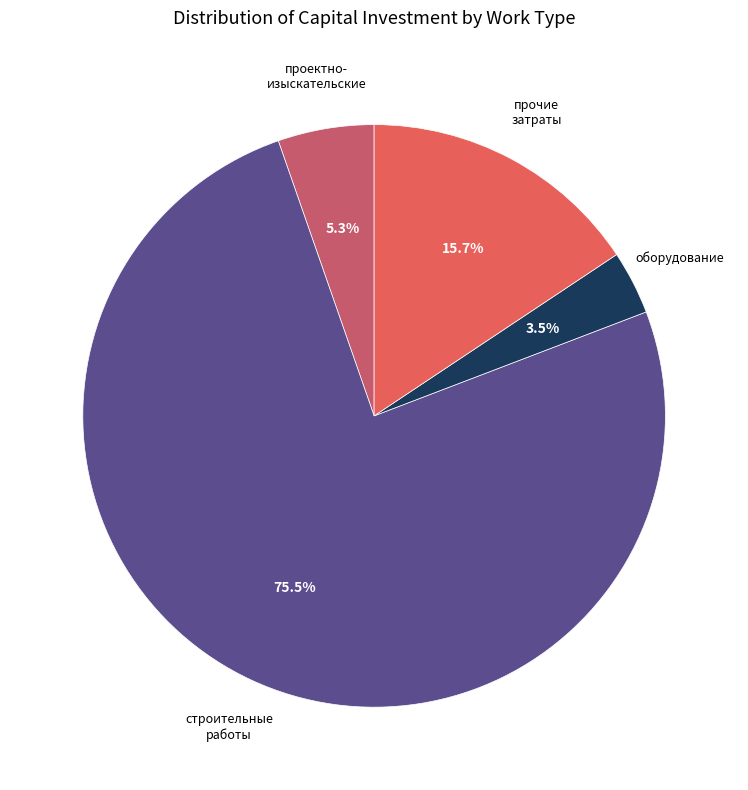

To the nearest percent, what is the difference between the largest and smallest slice percentages?

72%